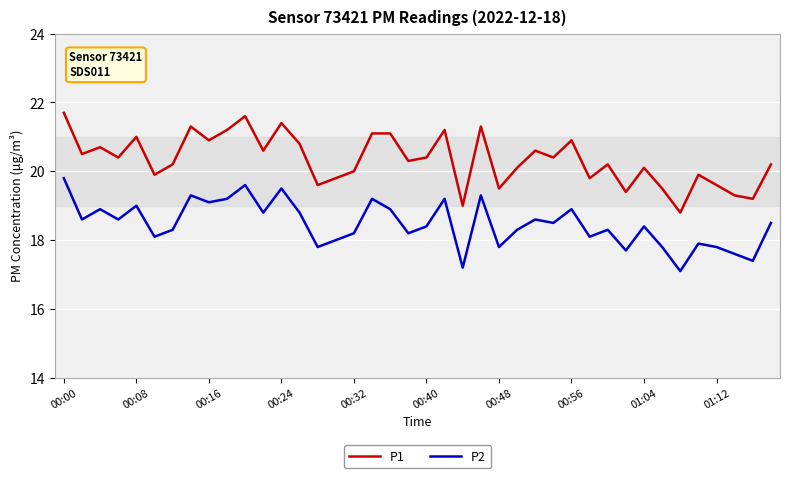

Which series has the widest spread of values?

P1